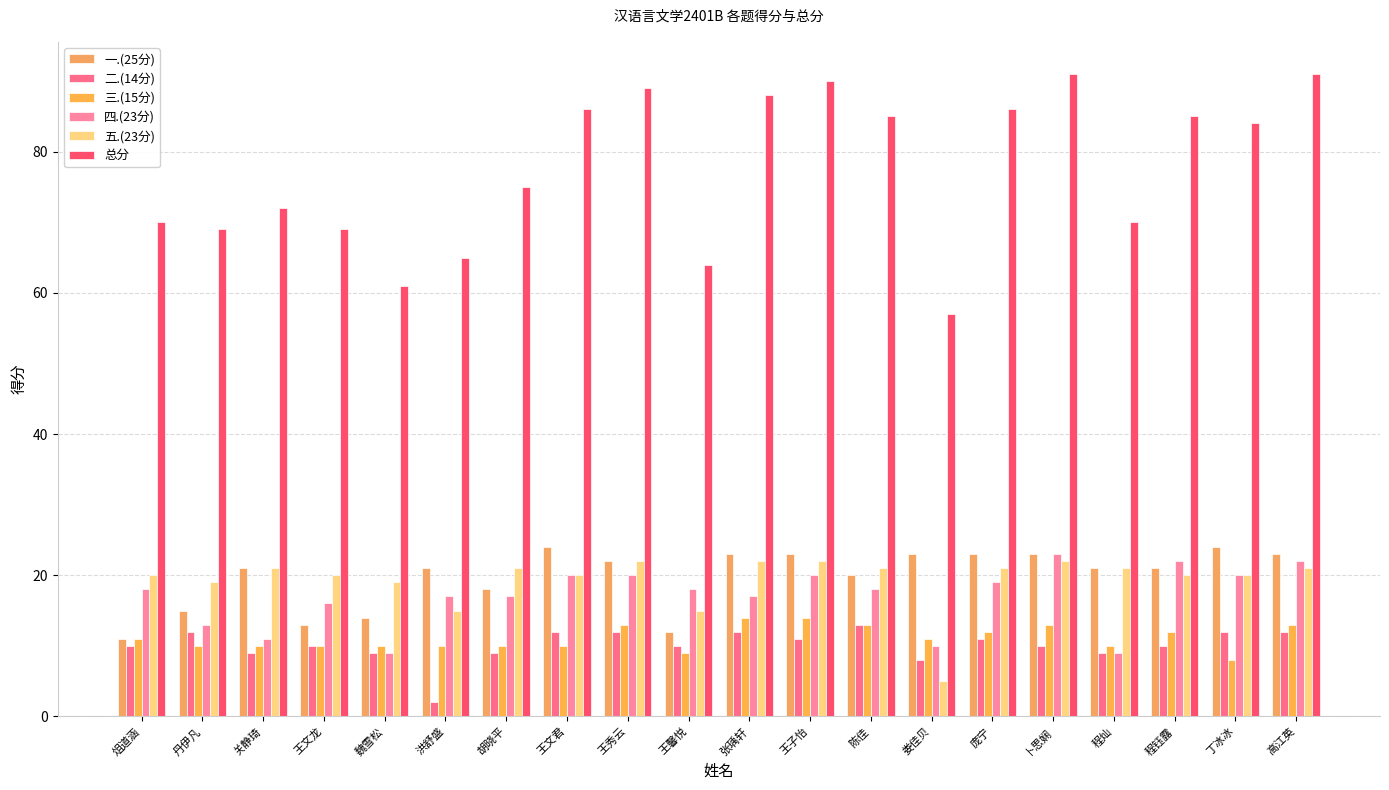

Between 王馨悦 and 高江英, which series saw the biggest shift?

总分